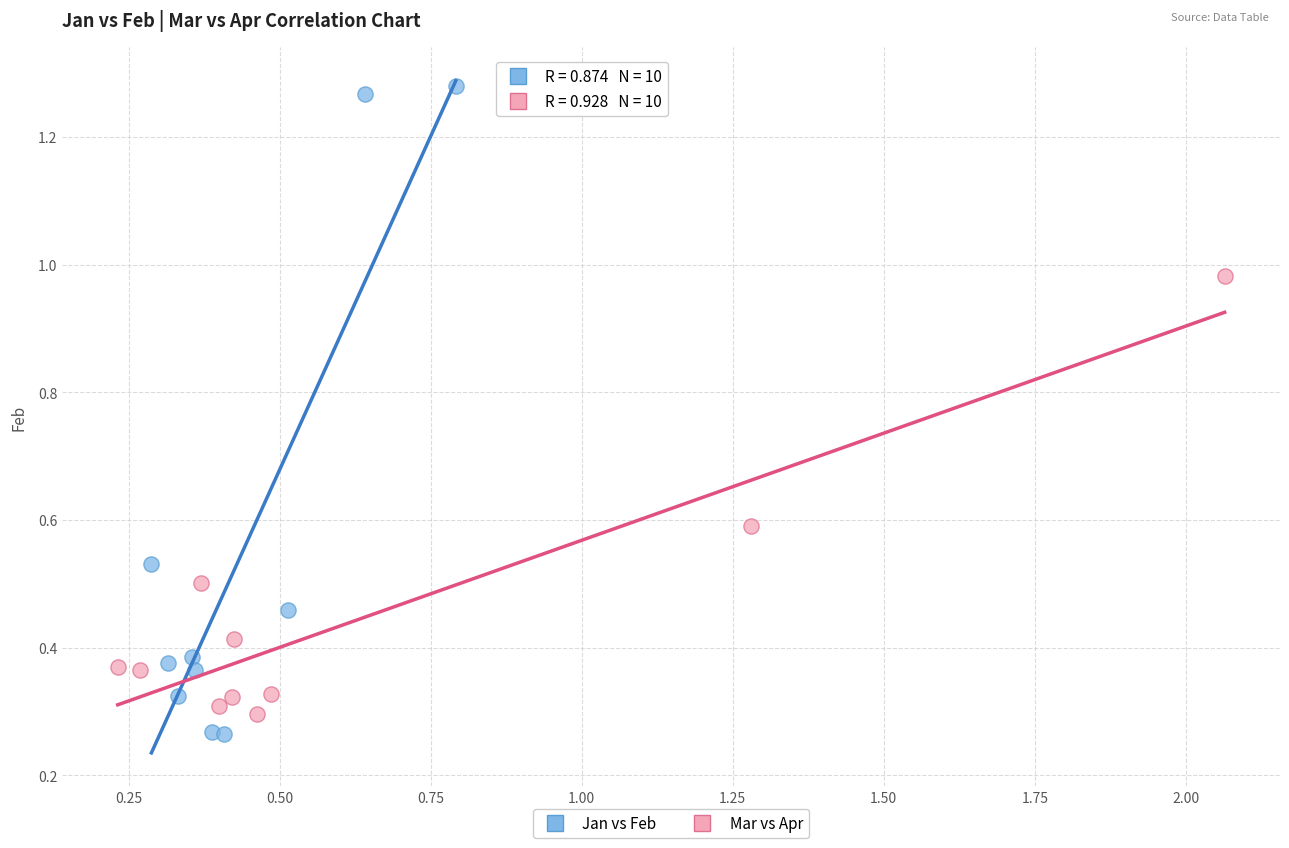

Which series has the largest Y range (max minus min)?

Jan vs Feb